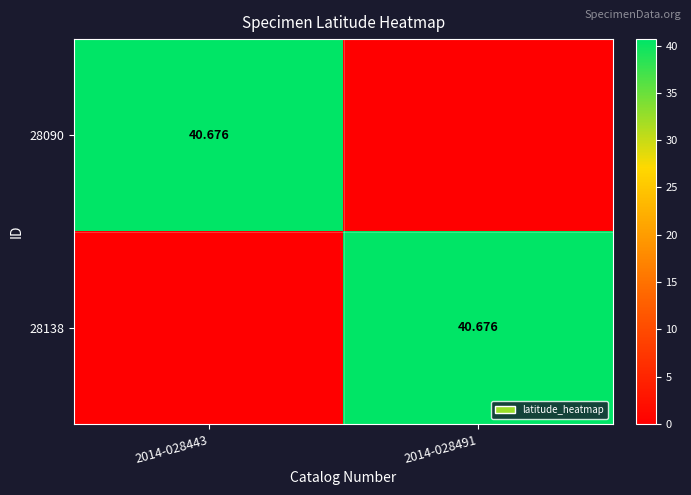

What is the difference between the highest and lowest values at 2014-028491?

40.7